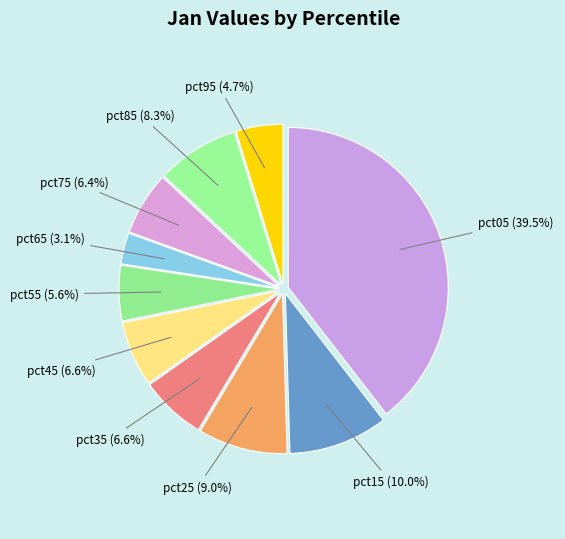

How many segments does this pie chart have?

10